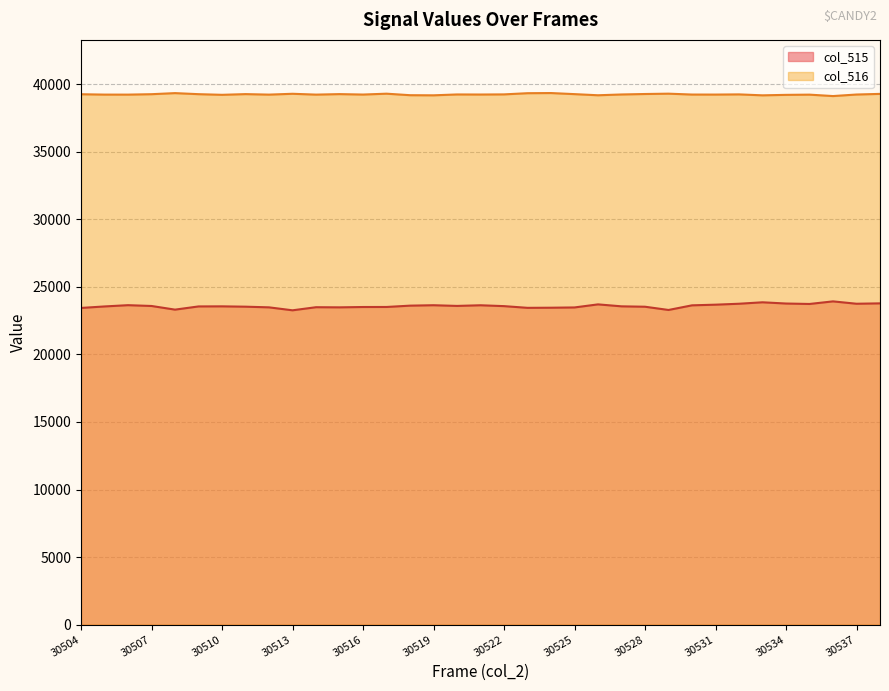

Rank the series at 30530 from highest to lowest value.

col_516, col_515